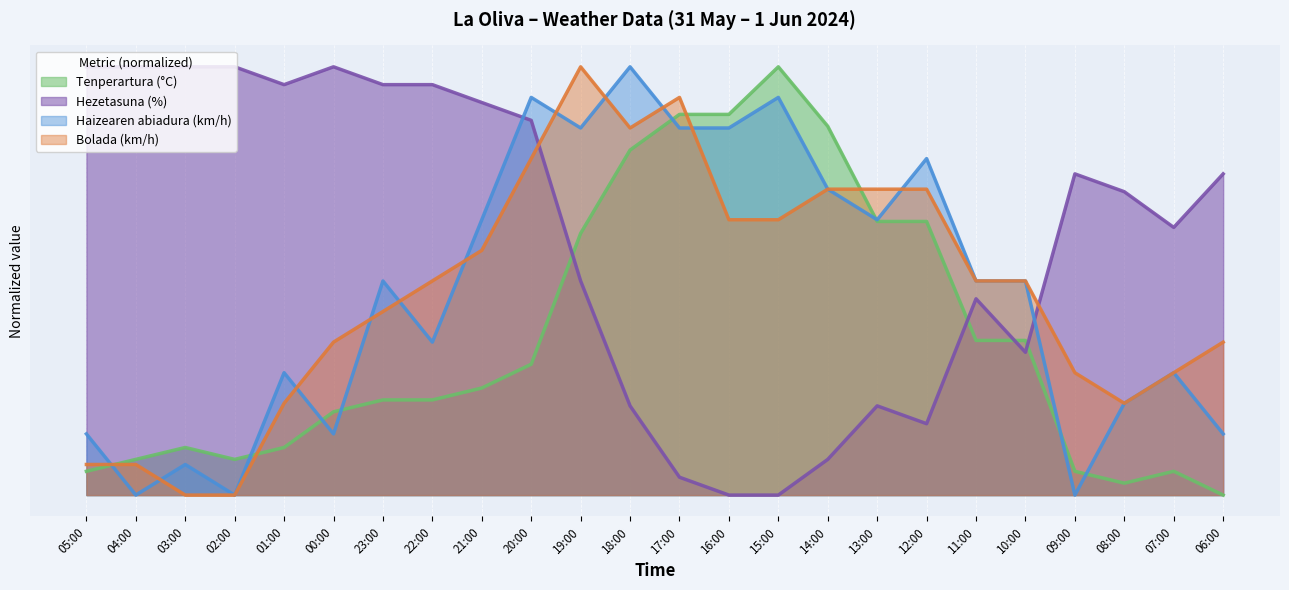

What is the label of the 9th point from the right?

14:00